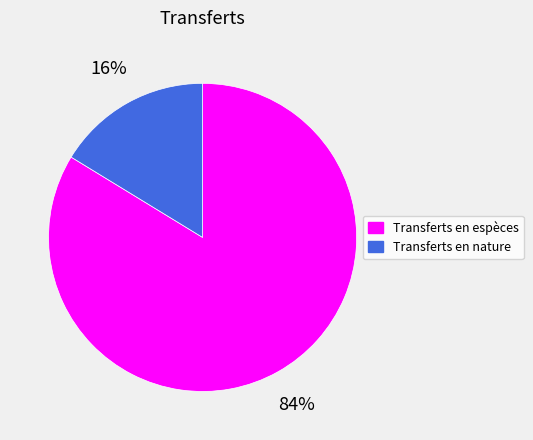

Is there any slice that represents more than half of the pie?

Yes